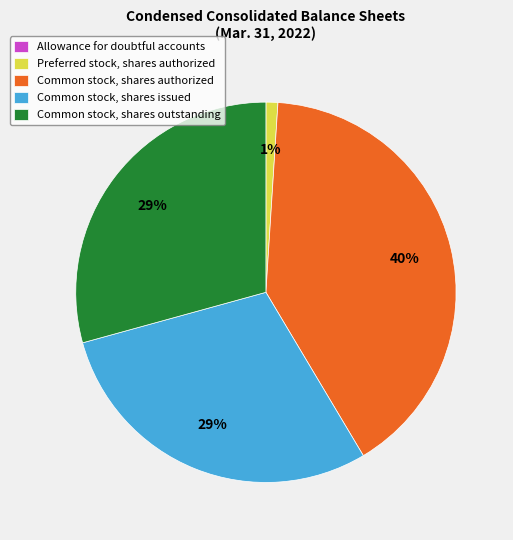

Which category has the biggest portion of the pie?

Common stock, shares authorized